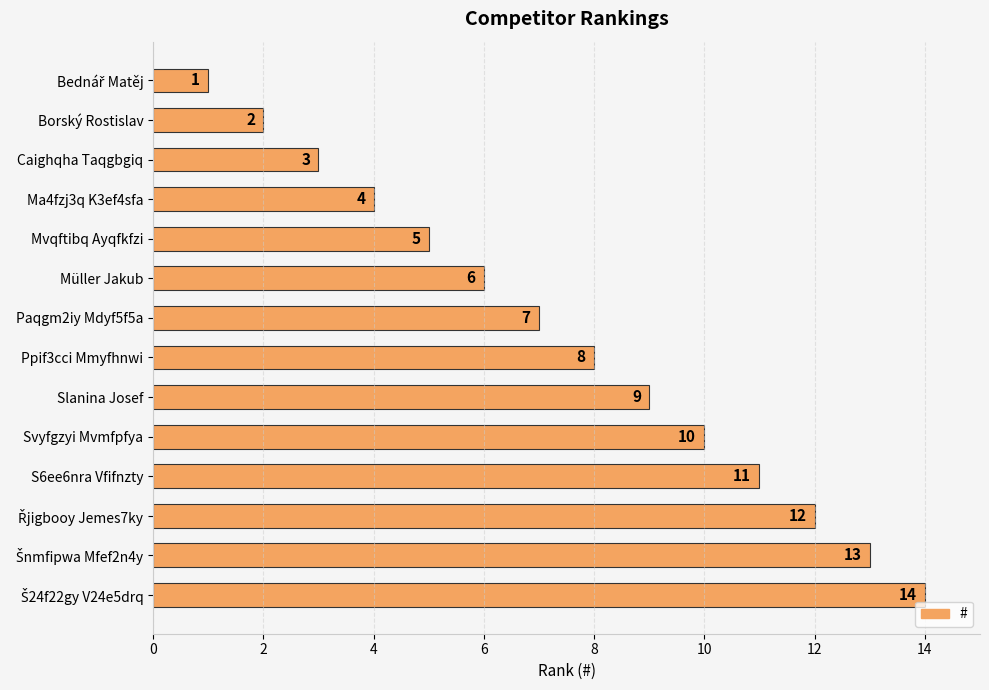

Which has a higher value, Caighqha Taqgbgiq or Svyfgzyi Mvmfpfya?

Svyfgzyi Mvmfpfya